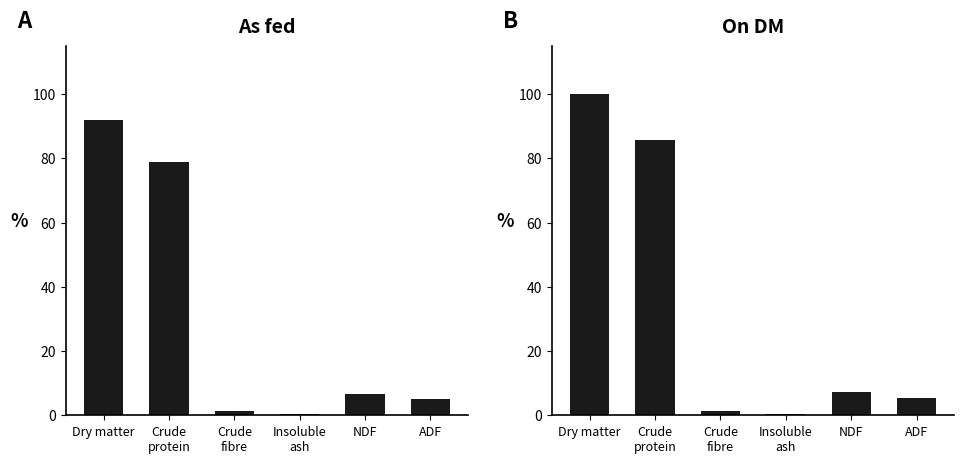

The As fed series shows 10.4 at NDF. True or false?

False